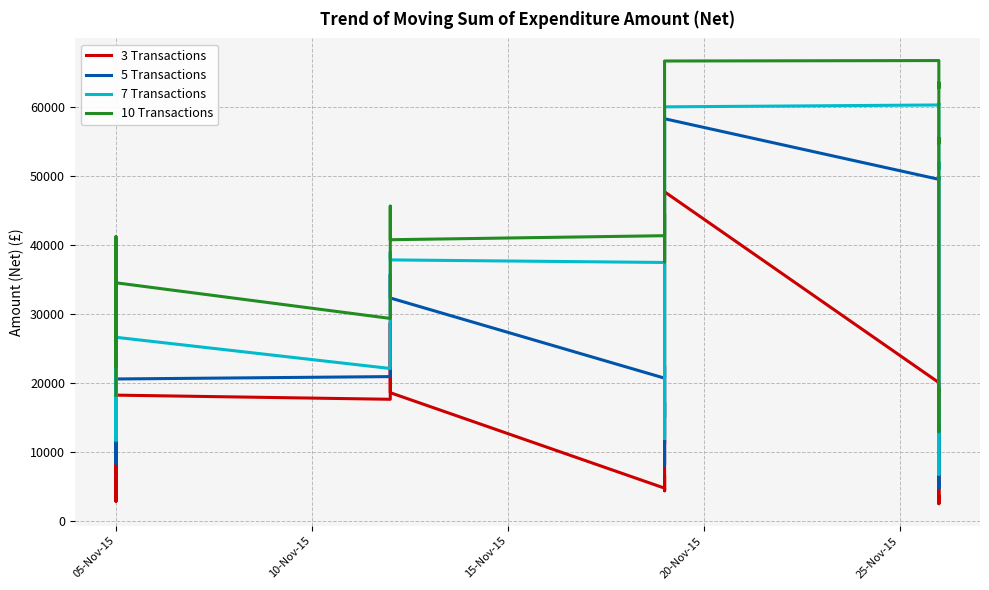

True or false: 10 Transactions has a value of 56452.1 at 05-Nov-15.

False